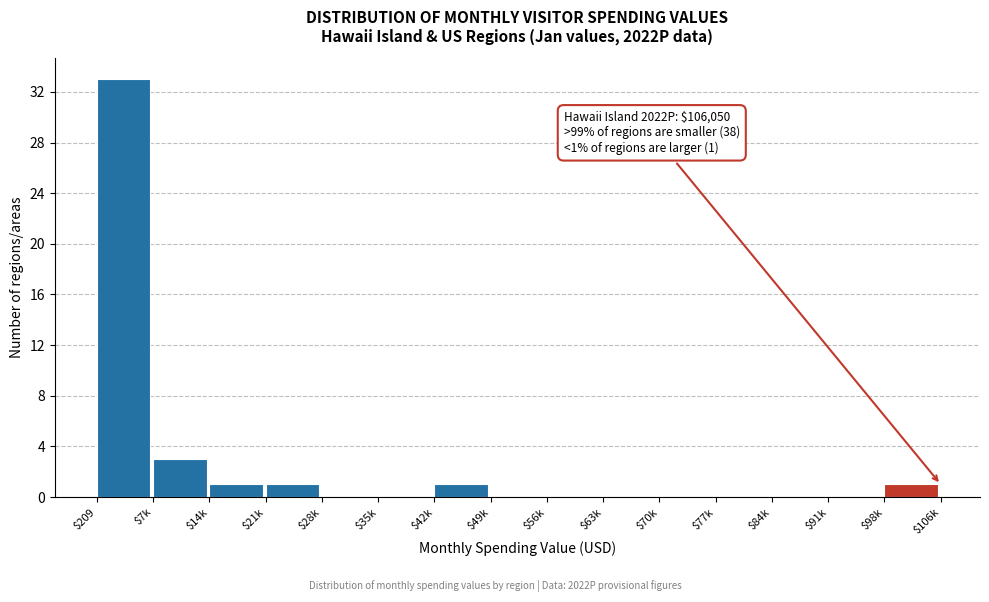

What is the greatest value displayed?

33